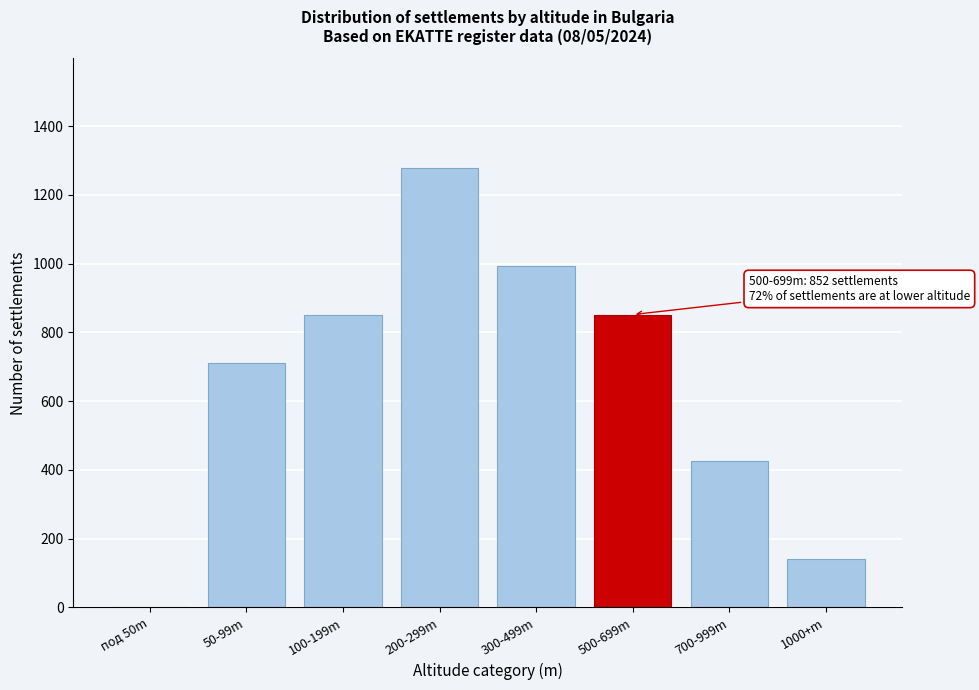

Reading left to right, extract all data points from this chart.

под 50m=0	50-99m=710	100-199m=852	200-299m=1278	300-499m=994	500-699m=852	700-999m=426	1000+m=142